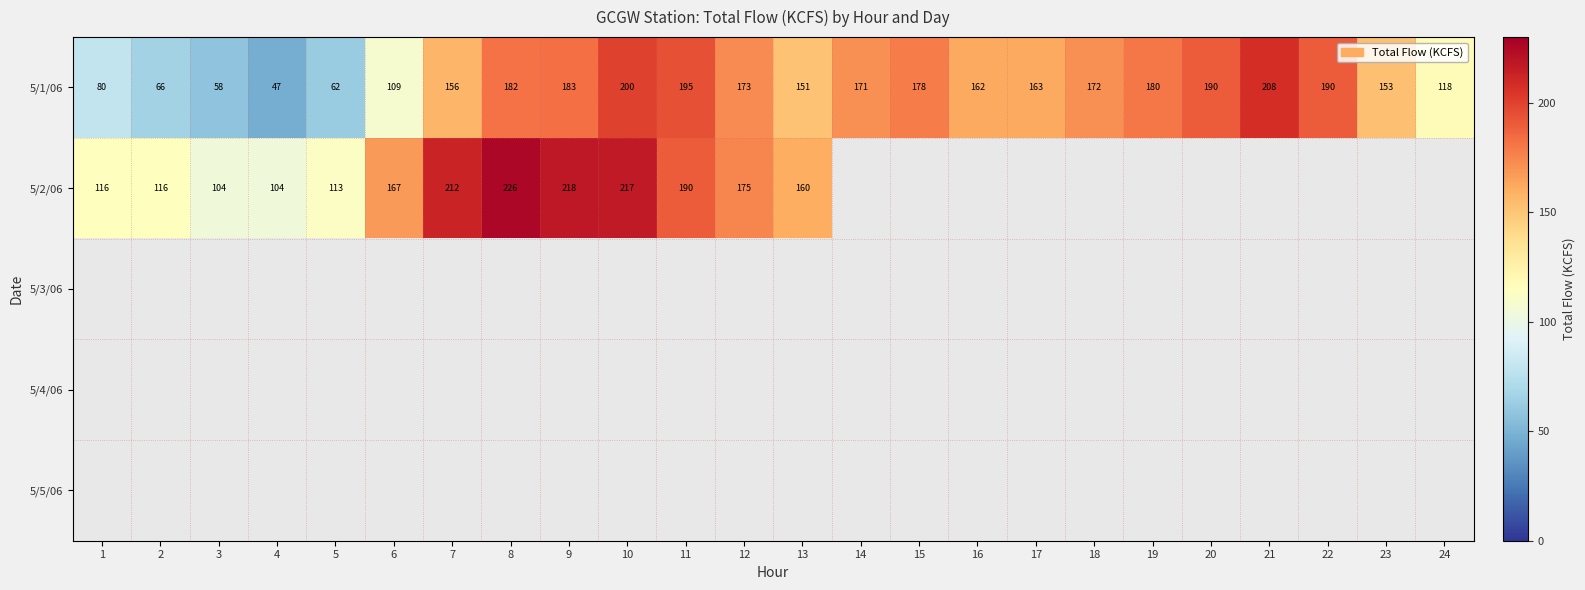

The 5/1/06 series shows 178.0 at 15. True or false?

True